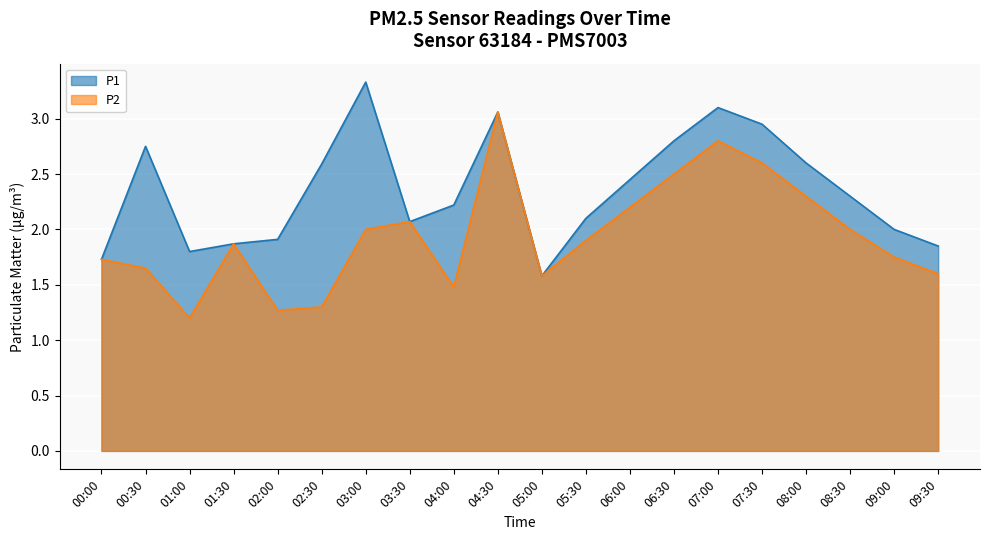

Rank the series by their maximum value, from highest to lowest.

P1, P2